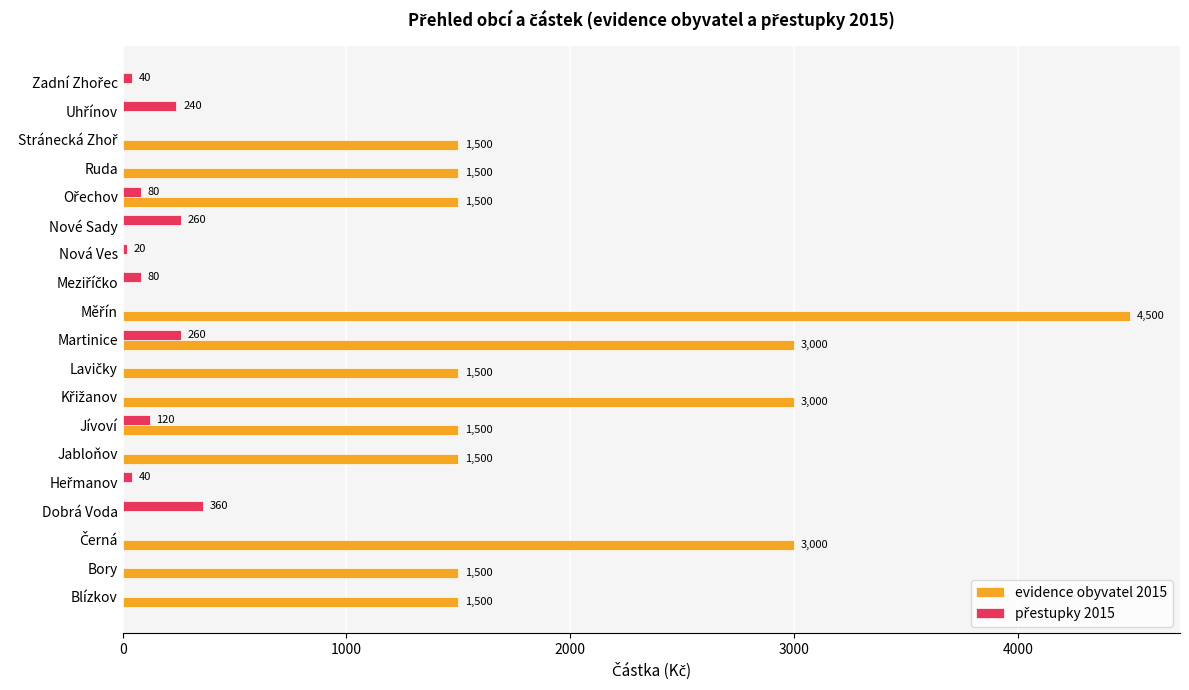

What is the maximum value for evidence obyvatel 2015?

4500